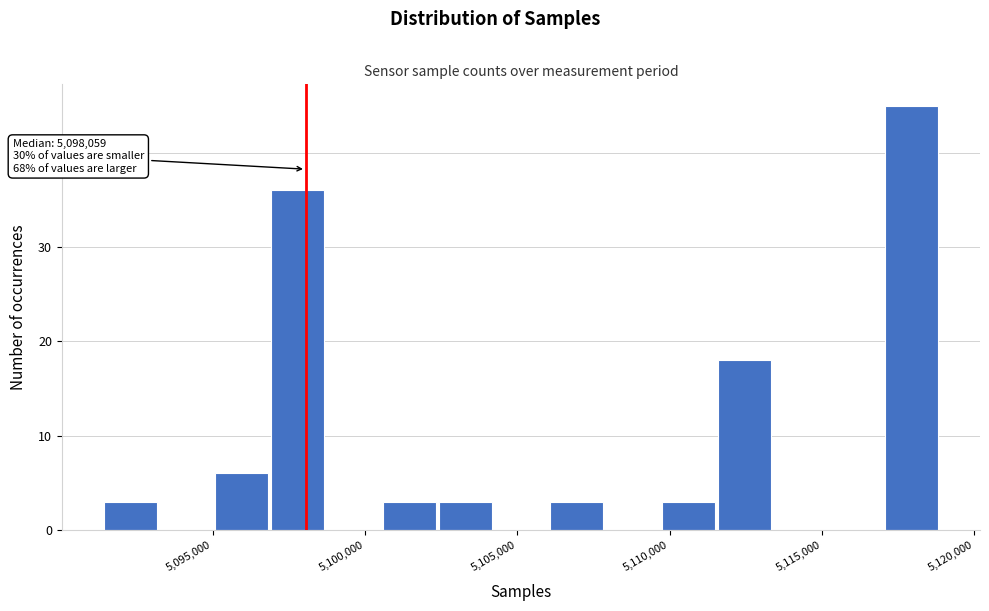

Around what value on the x-axis is the tallest bar? Give the approximate position of its centre, as read against the axis.

5118000